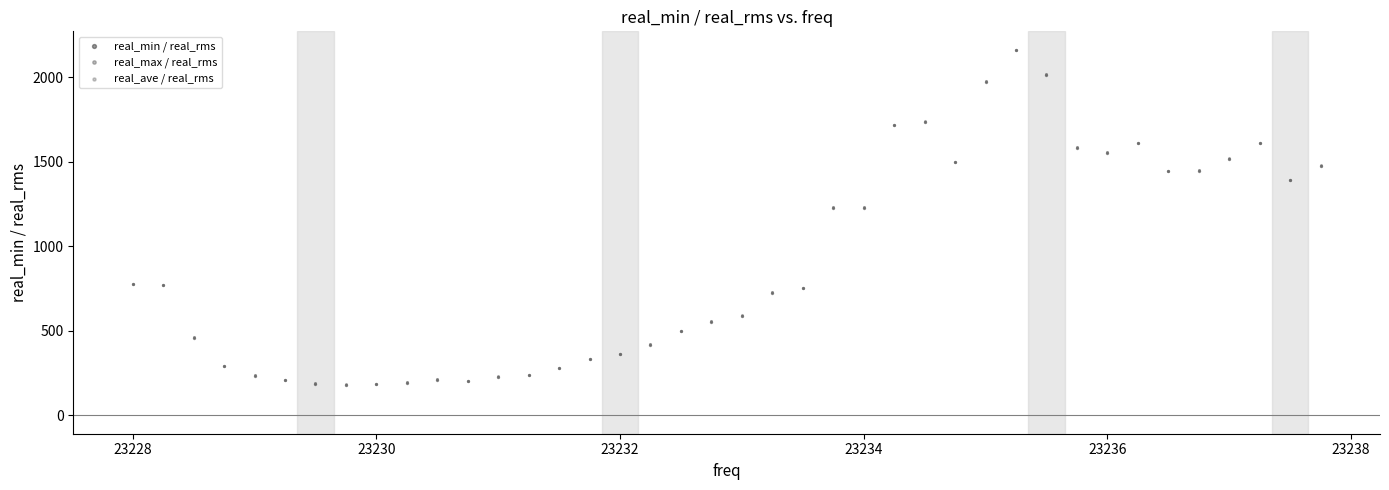

What are all the series names shown in the legend?

real_min / real_rms, real_max / real_rms, real_ave / real_rms